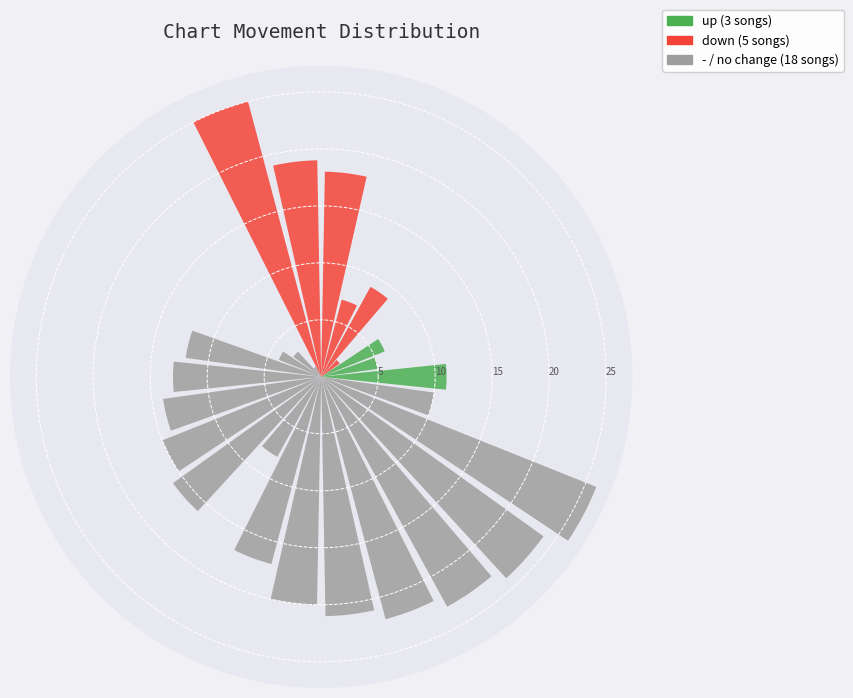

True or false: down accounts for 19% of the total.

True